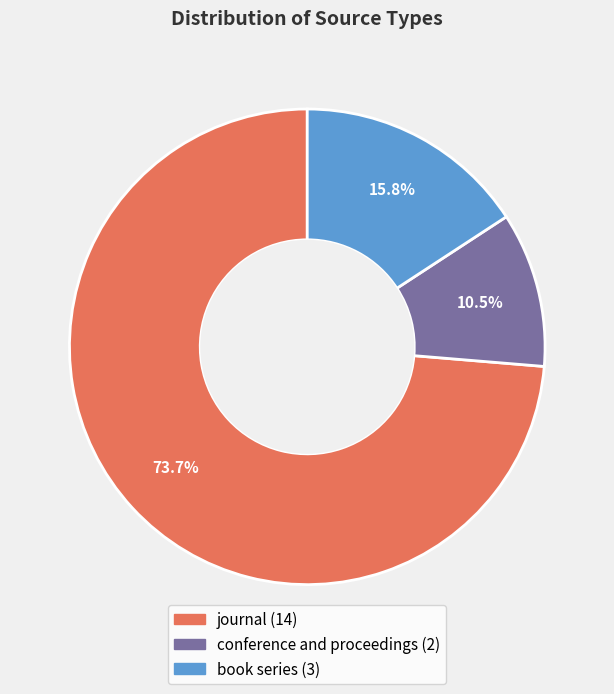

What percentage is NOT represented by journal?

26.3%